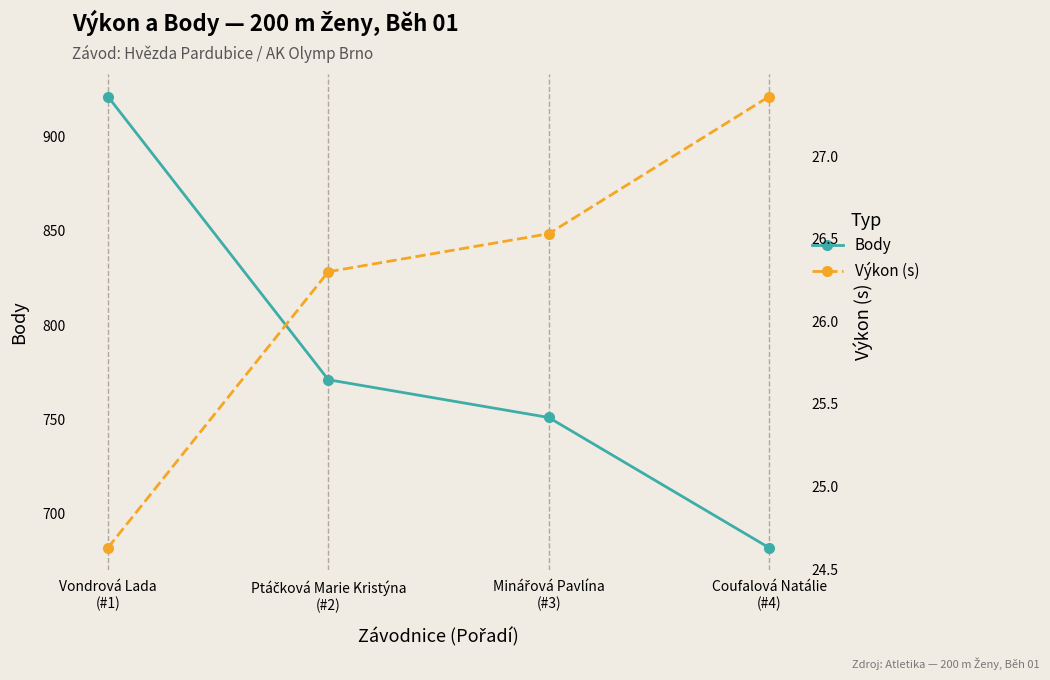

List the labels in order of Výkon (s) value, largest first.

Coufalová Natálie
(#4), Minářová Pavlína
(#3), Ptáčková Marie Kristýna
(#2), Vondrová Lada
(#1)